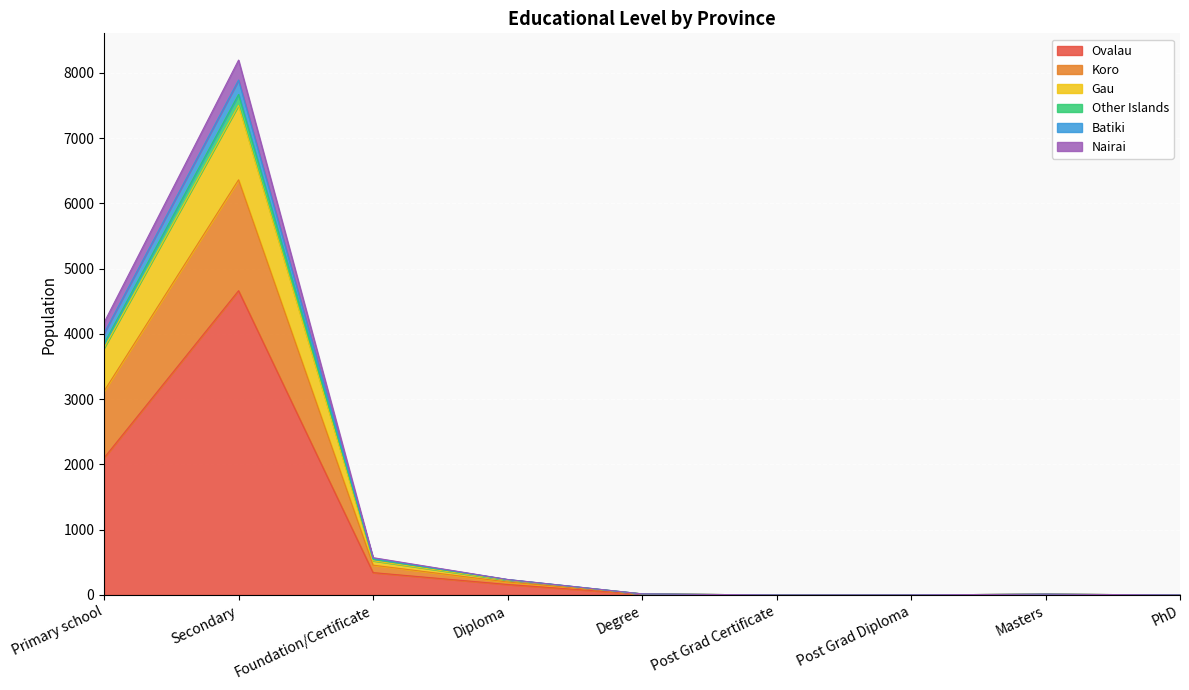

What is the greatest value displayed?

8194